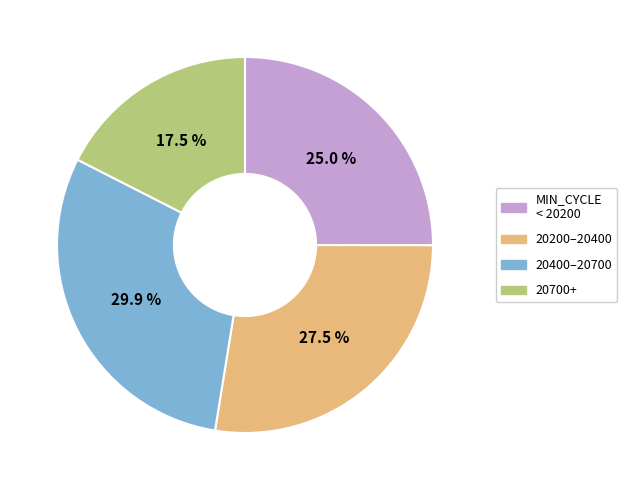

Is there a majority slice in this chart?

No